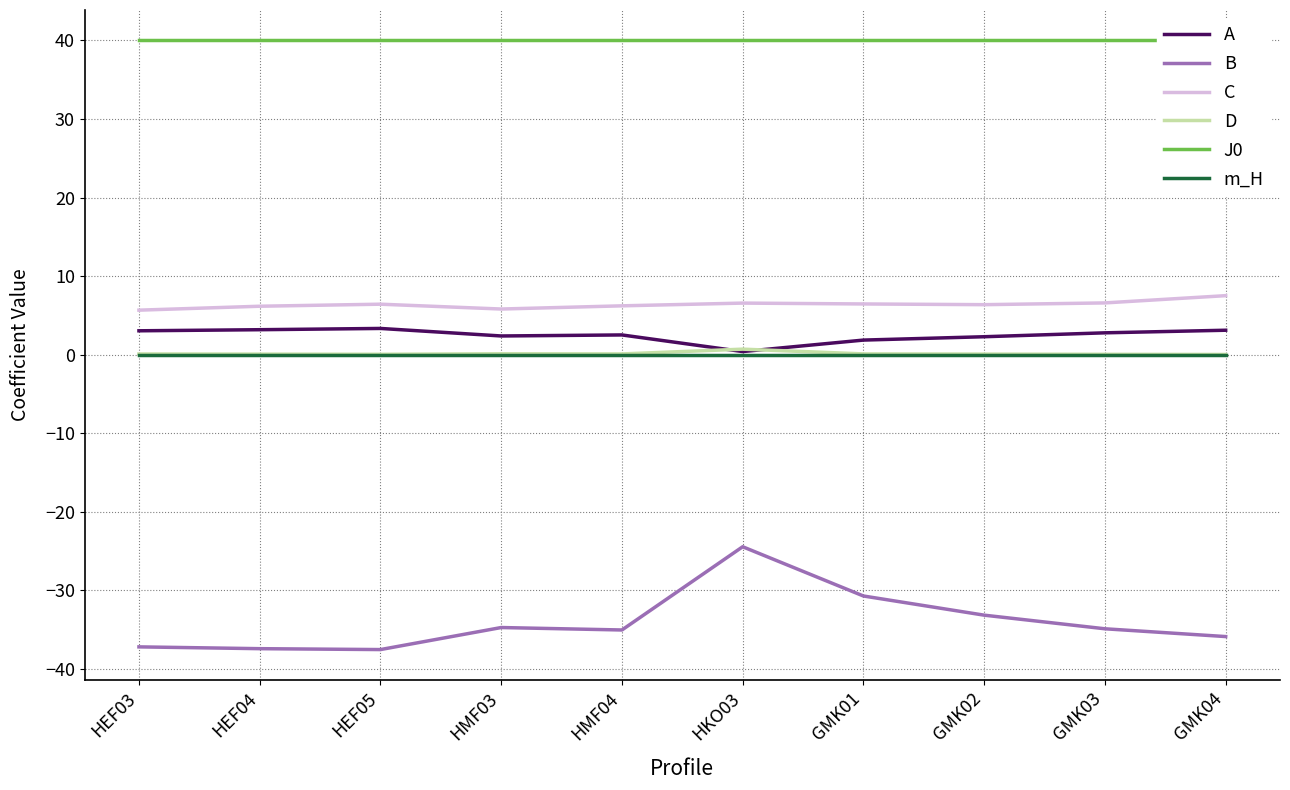

How many categories are shown in the chart?

10